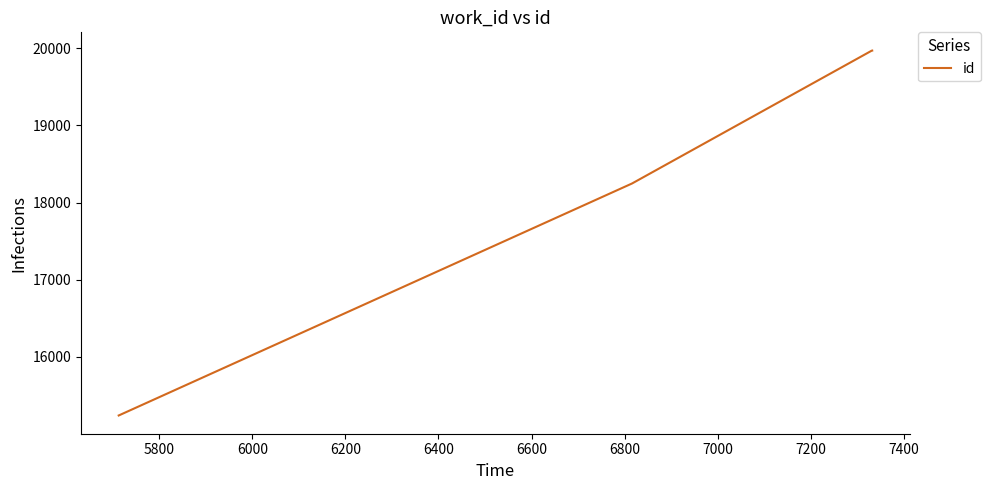

What is the average value?

18357